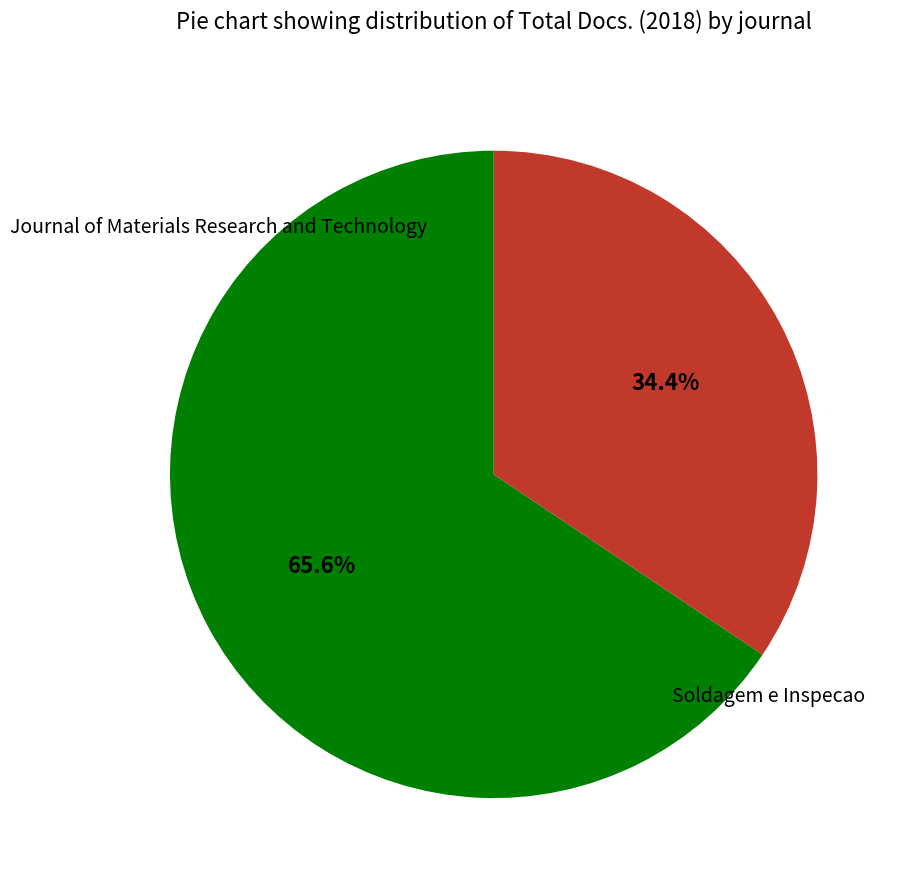

Which category has the biggest portion of the pie?

Journal of Materials Research and Technology